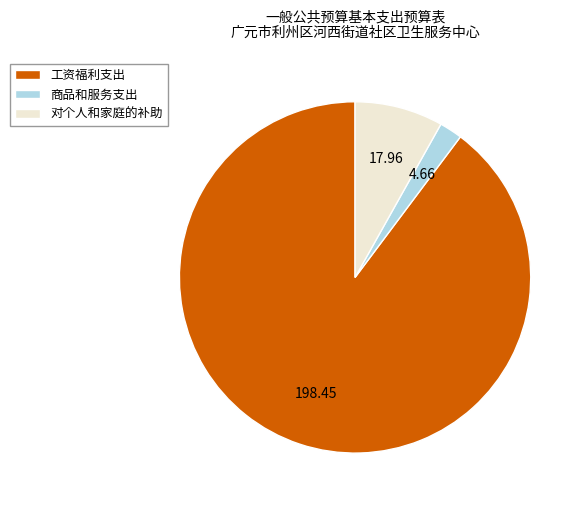

Which has a higher value, 工资福利支出 or 对个人和家庭的补助?

工资福利支出